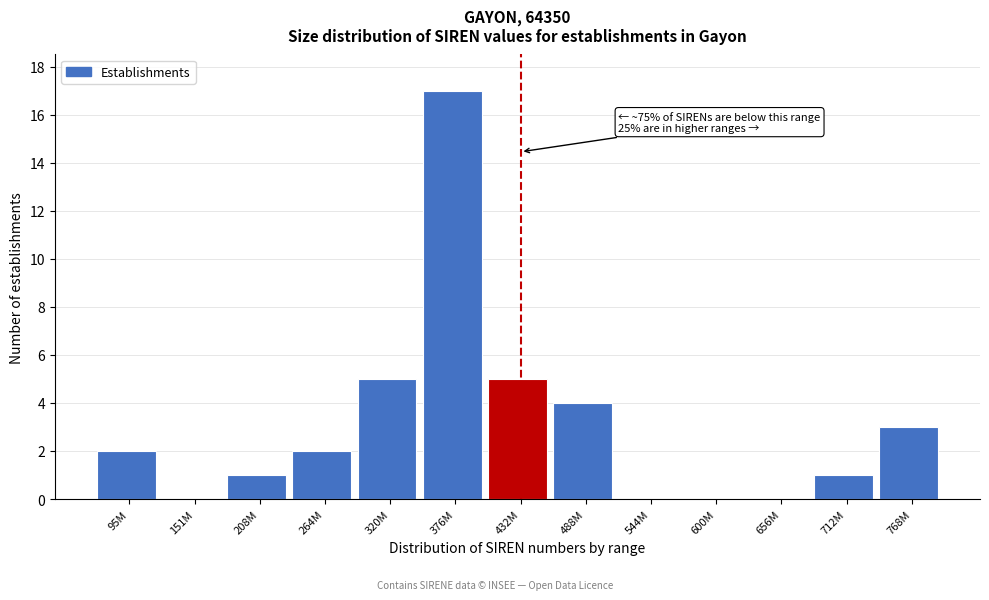

Reading right to left, extract all data points from this chart.

768M=3	712M=1	656M=0	600M=0	544M=0	488M=4	432M=5	376M=17	320M=5	264M=2	208M=1	151M=0	95M=2